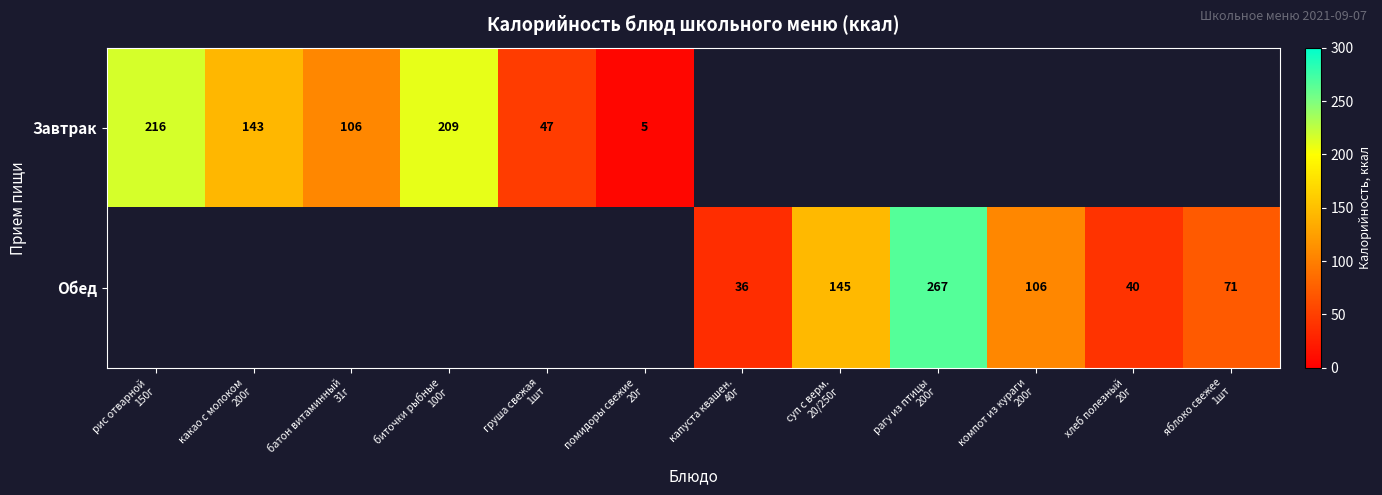

At which label does Завтрак reach its minimum?

помидоры свежие 20г